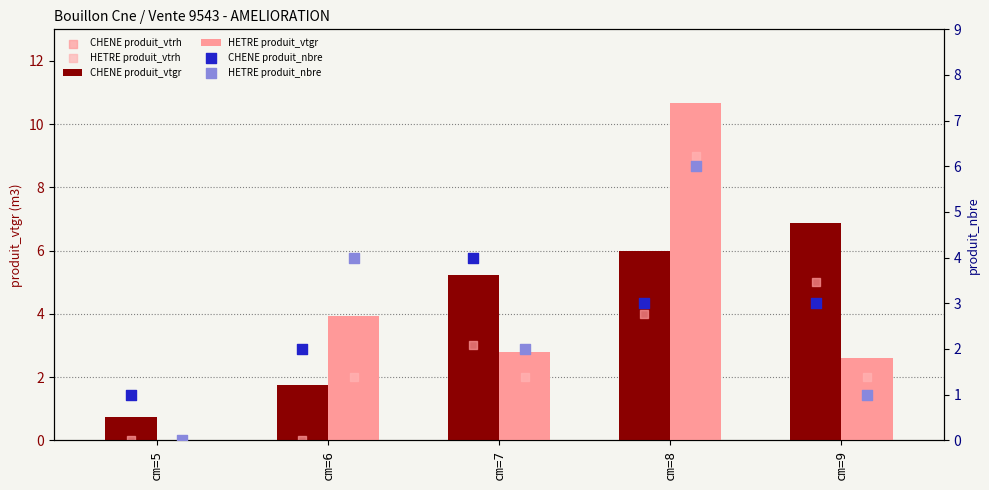

Which series has the widest spread of Y values?

HETRE produit_vtgr